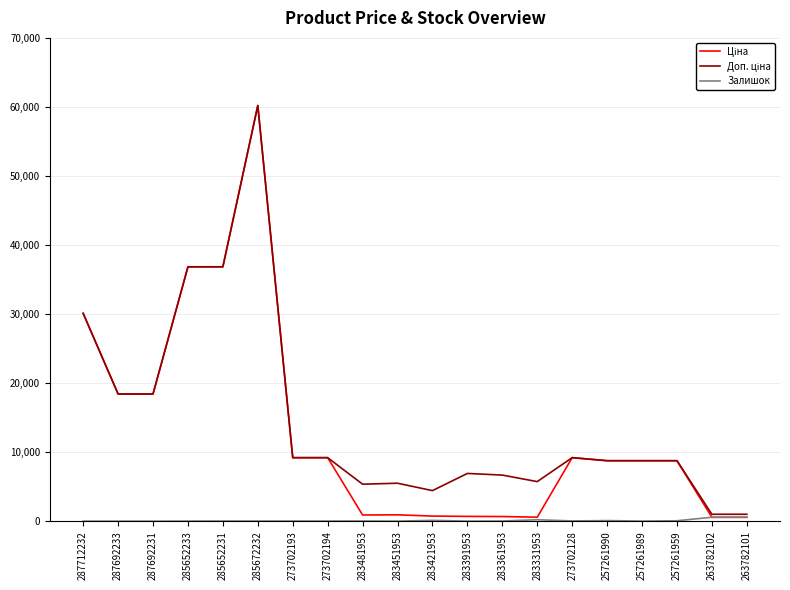

What is the maximum value shown in the chart?

60205.6